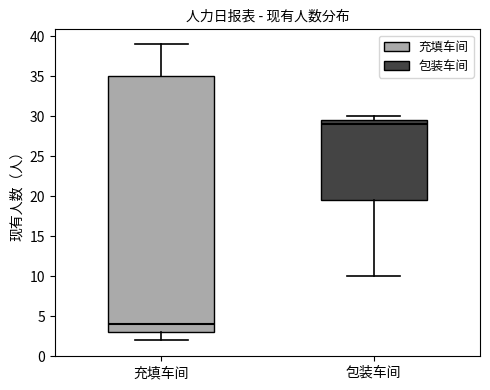

Reading left to right, transcribe this box plot: for each box, give where its median line is, the range the box spans, and where its two whiskers end, as read against the y-axis. The values are not printed on the chart, so give them approximately, as read against the axis.

充填车间: median 4.0, box 3.0 to 35.0, whiskers 2.0 to 39.0
包装车间: median 29.0, box 19.5 to 29.5, whiskers 10.0 to 30.0